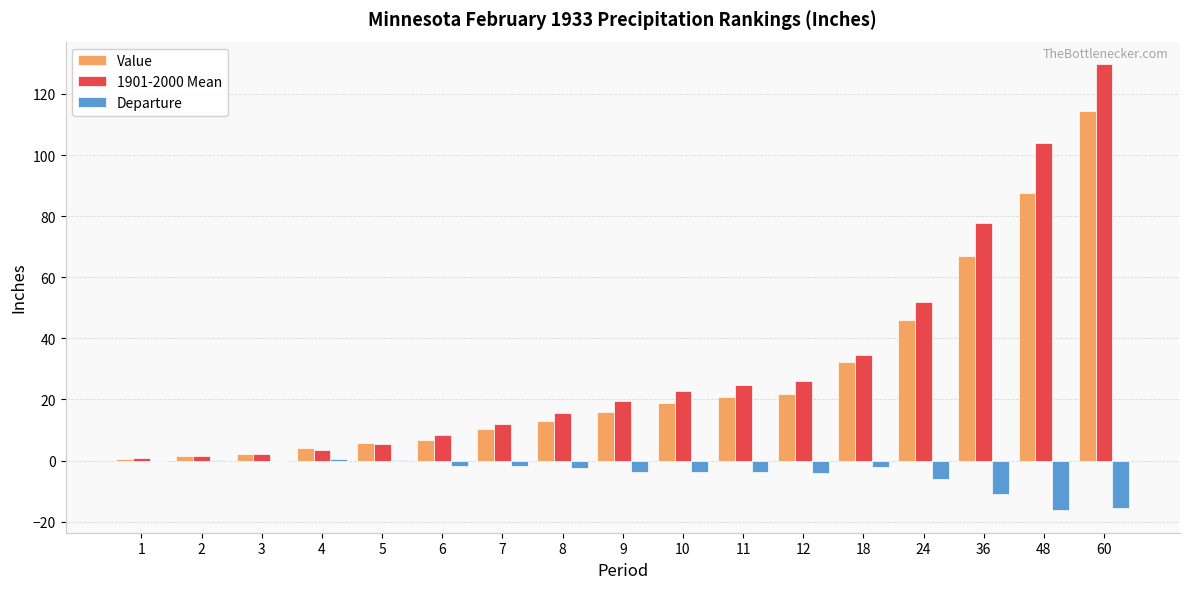

Are the bars horizontal?

No